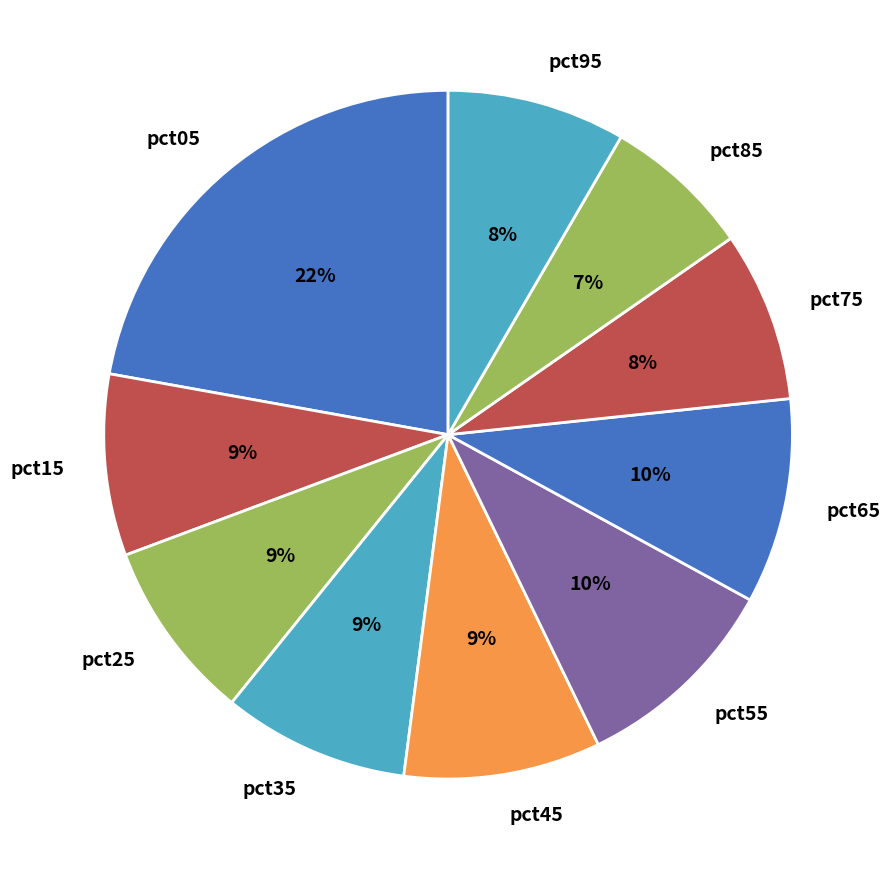

Count the number of slices in the pie.

10